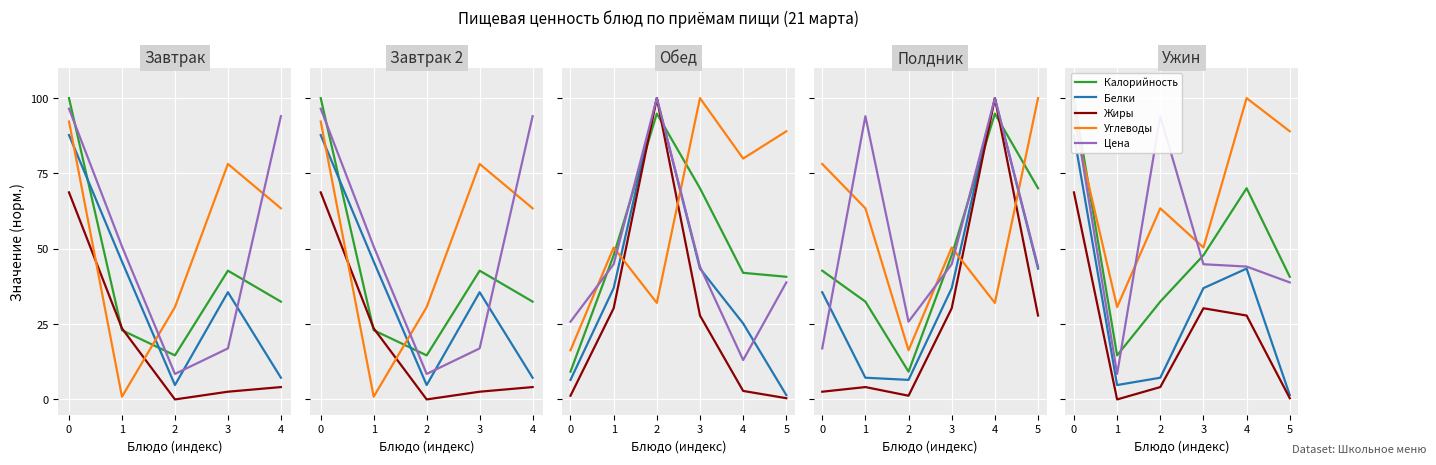

The Калорийность series shows 32.5 at 2. True or false?

True